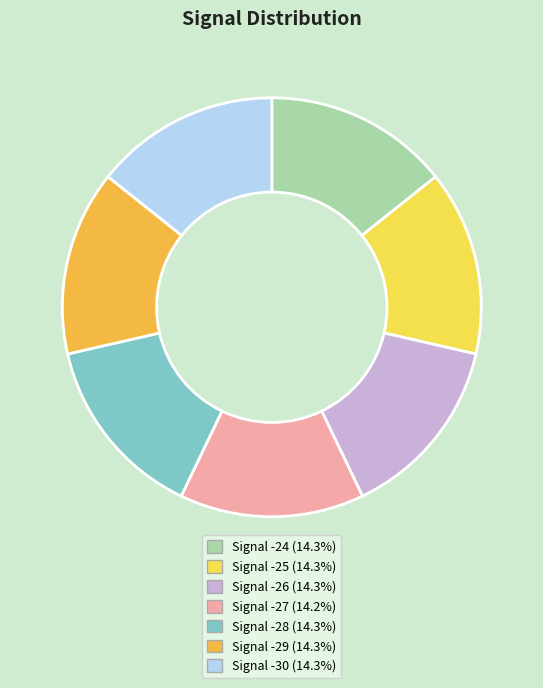

Is Signal -27 the majority of the pie?

No